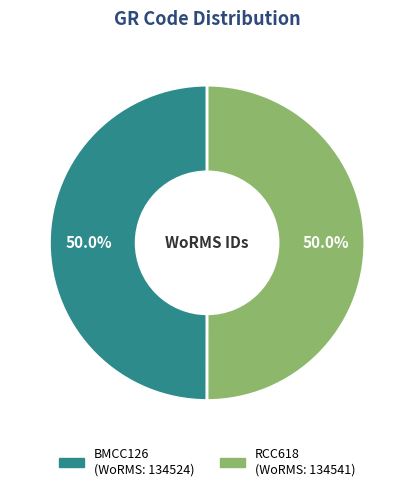

What percentage do BMCC126 and RCC618 together represent?

100.0%